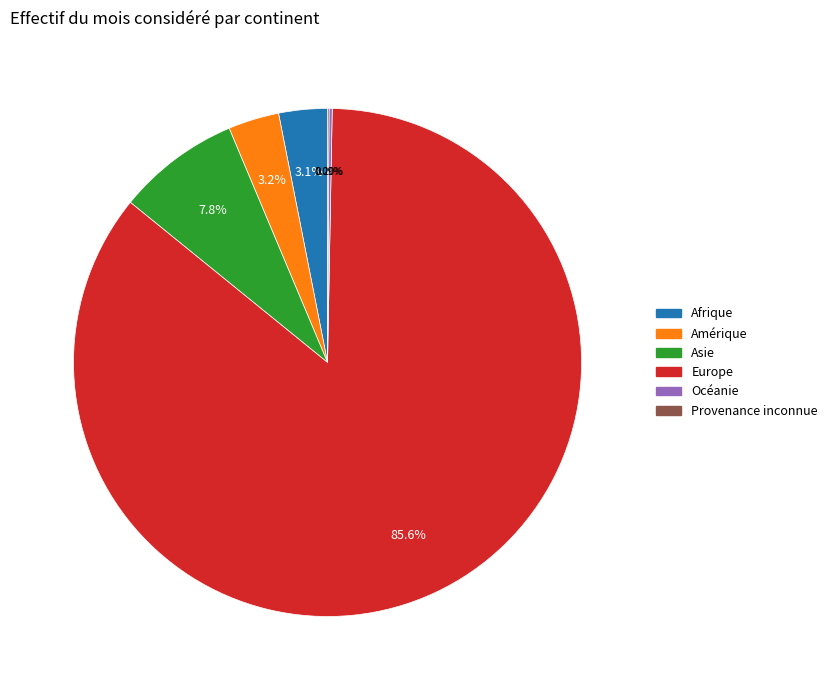

Which has a higher value, Amérique or Europe?

Europe